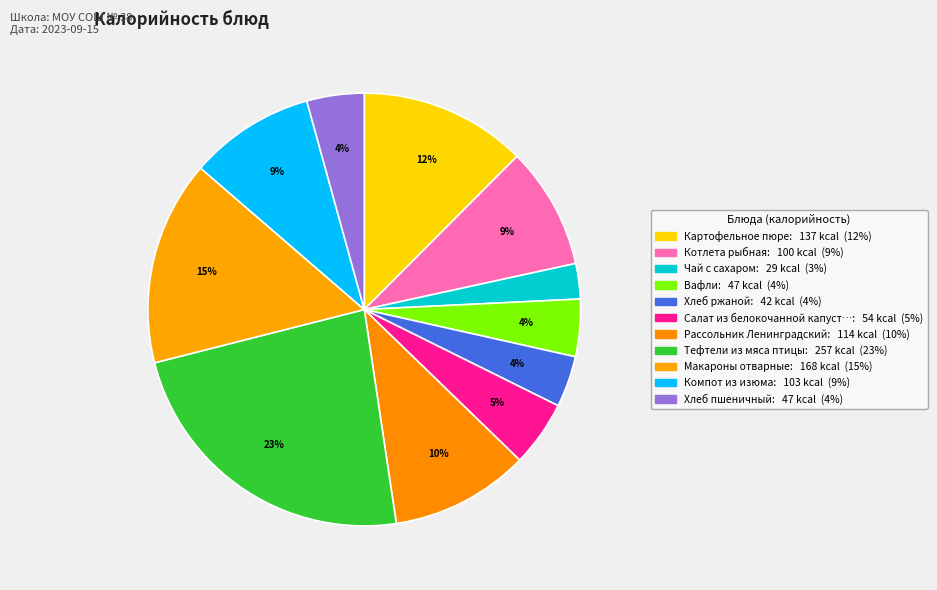

Count the number of slices in the pie.

11